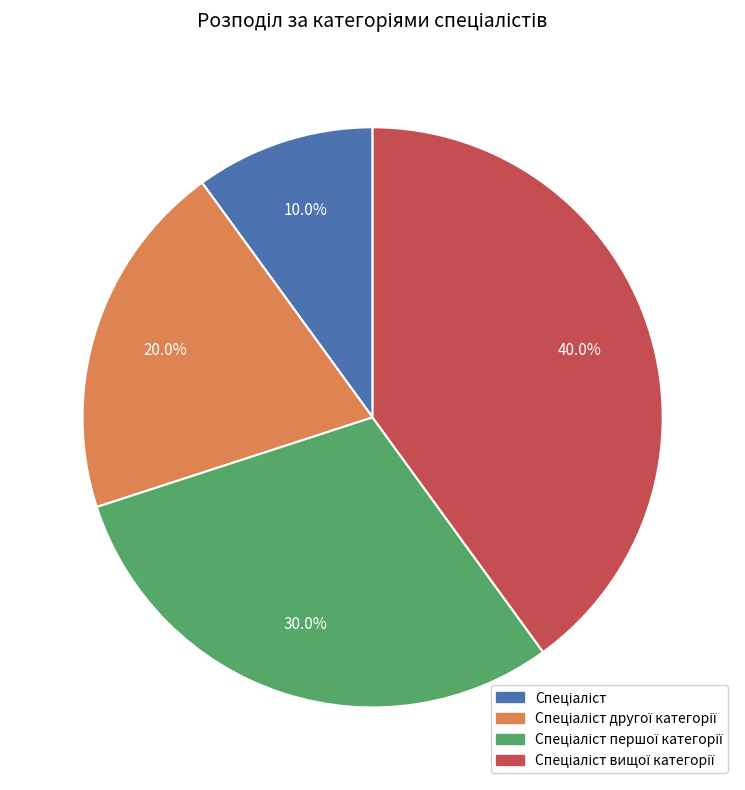

Does any single category account for the majority?

No